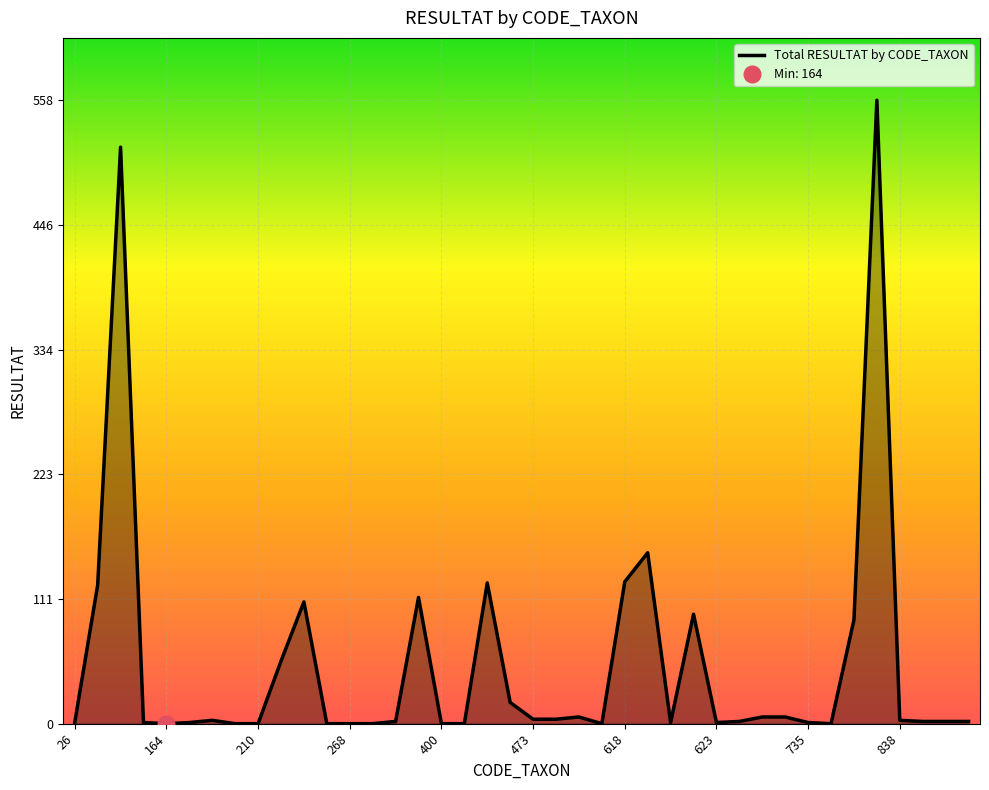

Count the number of categories in the chart.

40